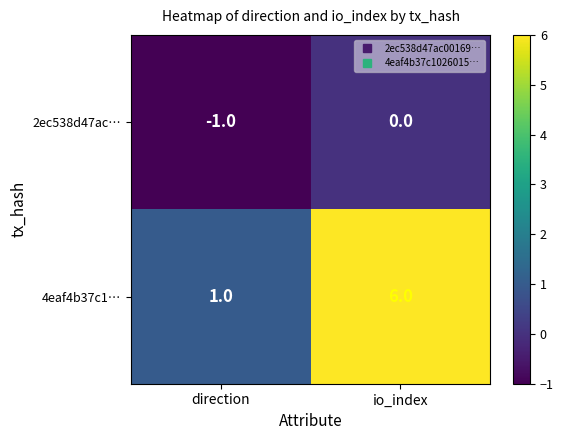

The value of 4eaf4b37c1… at io_index is 2. True or false?

False